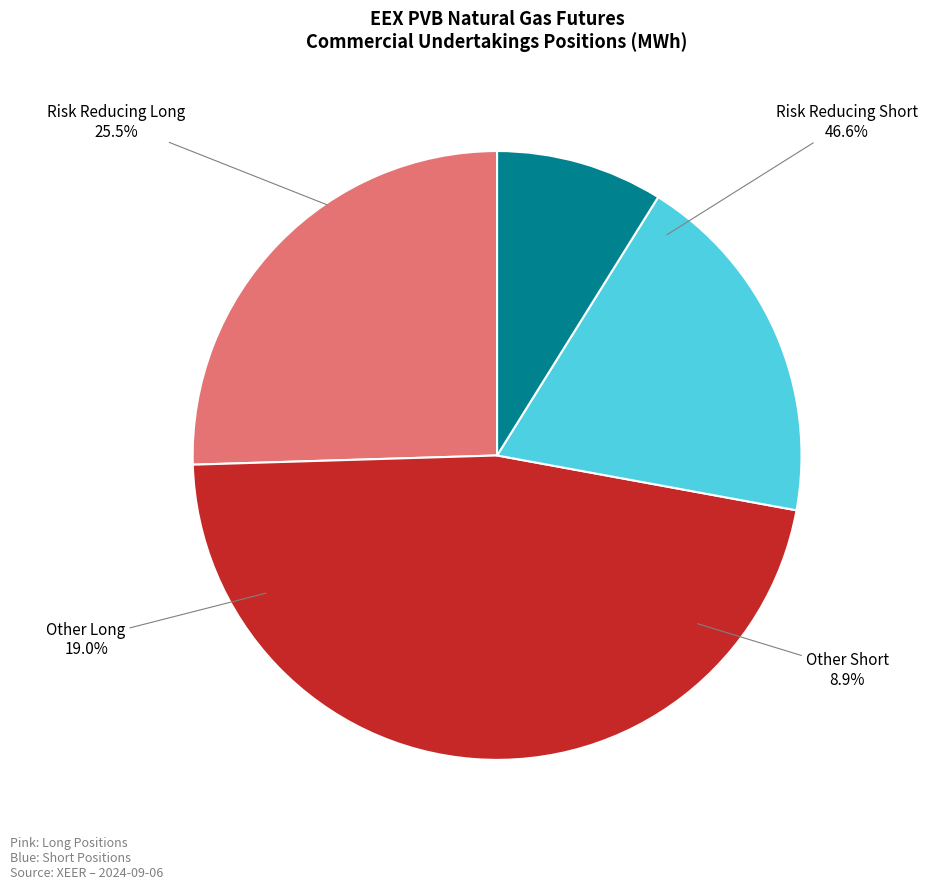

Count the number of slices in the pie.

4